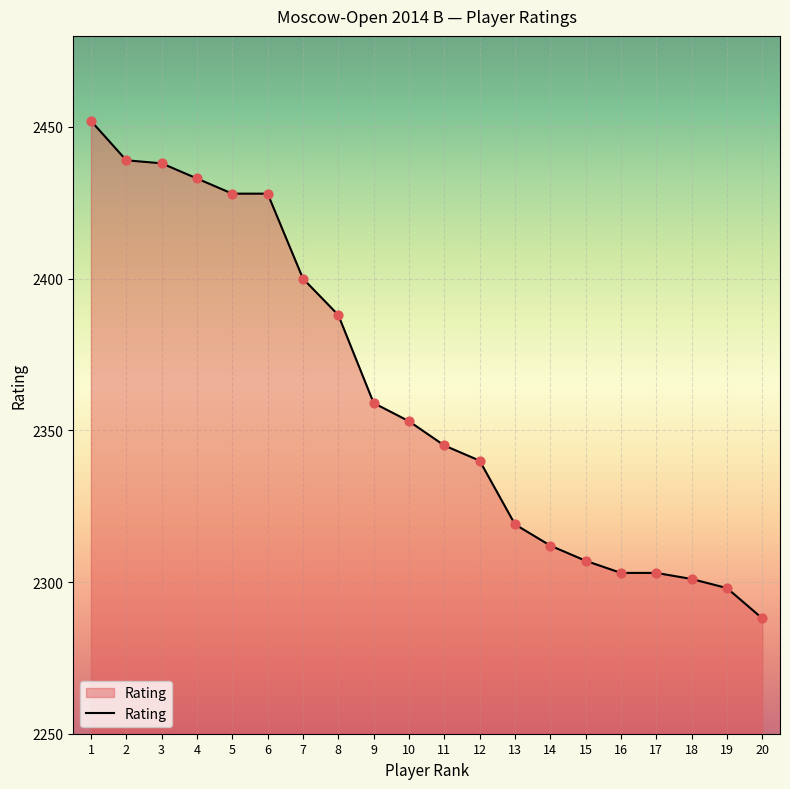

What is the change in value from 1 to 20?

-164